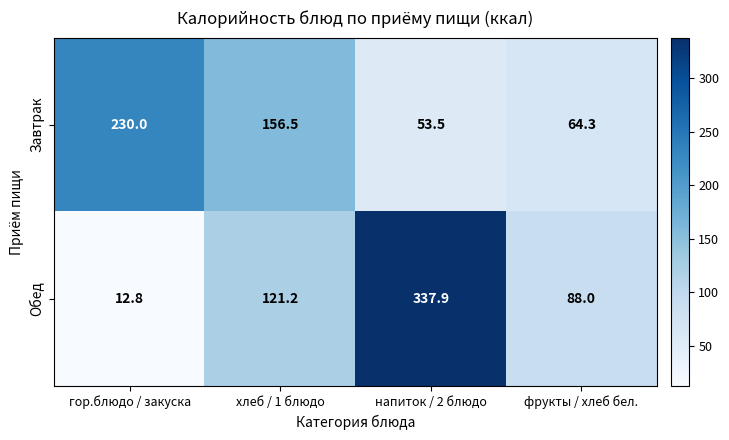

Which series has the largest range (max minus min)?

Обед